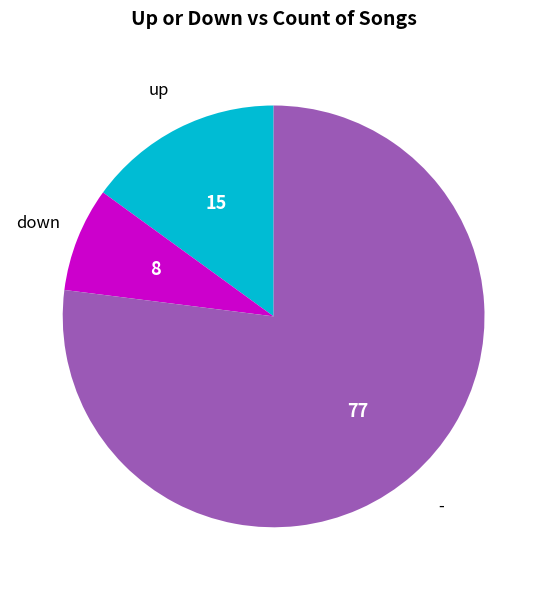

Is there a majority slice in this chart?

Yes